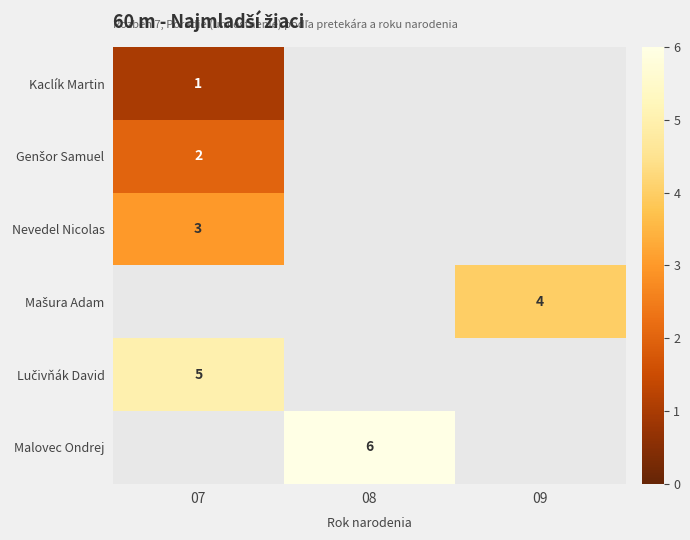

What is the greatest value displayed?

6.0